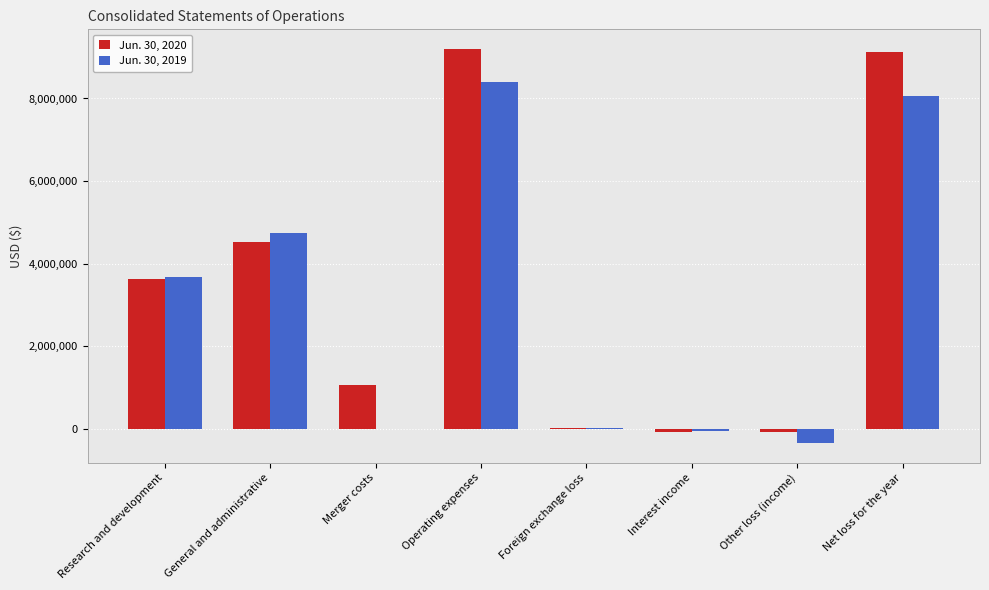

What is the total value across all series at Merger costs?

1053697